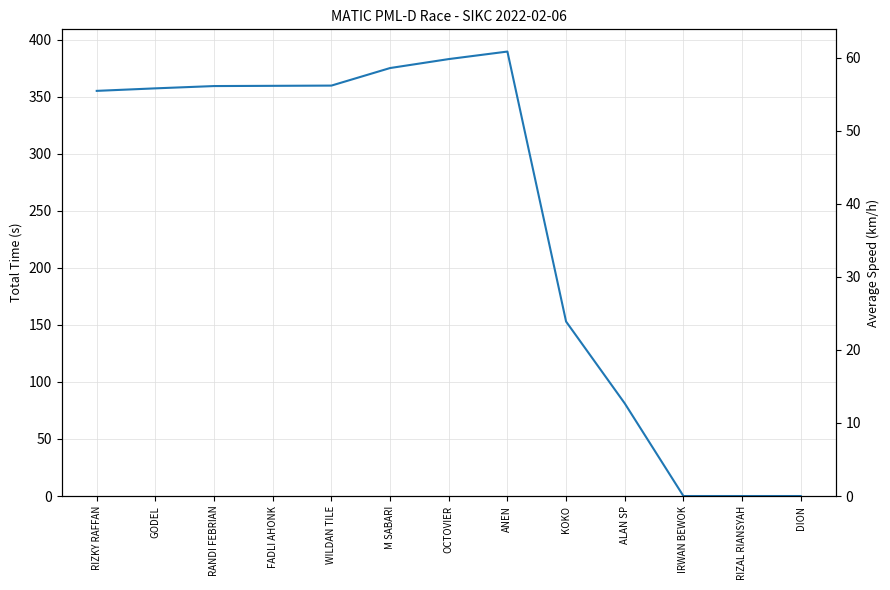

Reading left to right, list all the values displayed in this chart.

Total Time: 355.0	357.2	359.2	359.4	359.6	375.0	382.9	389.4	152.9	81.2	0.0	0.0	0.0
Average Speed: 60.8	60.5	60.1	60.1	60.1	57.6	56.4	55.5	56.5	53.2	0.0	0.0	0.0